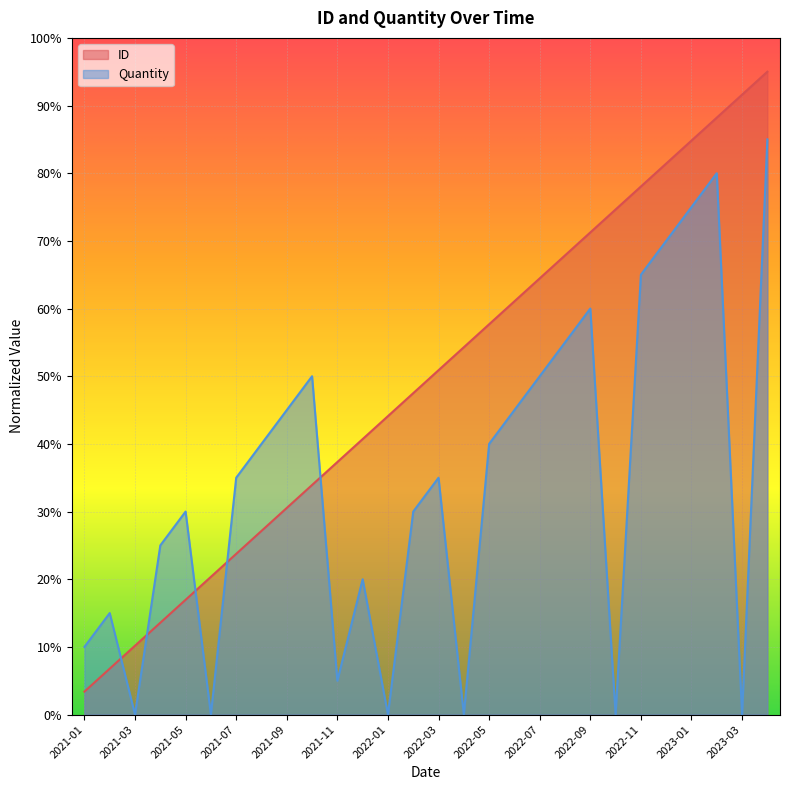

Where do Quantity and ID first cross each other?

2021-02 and 2021-03